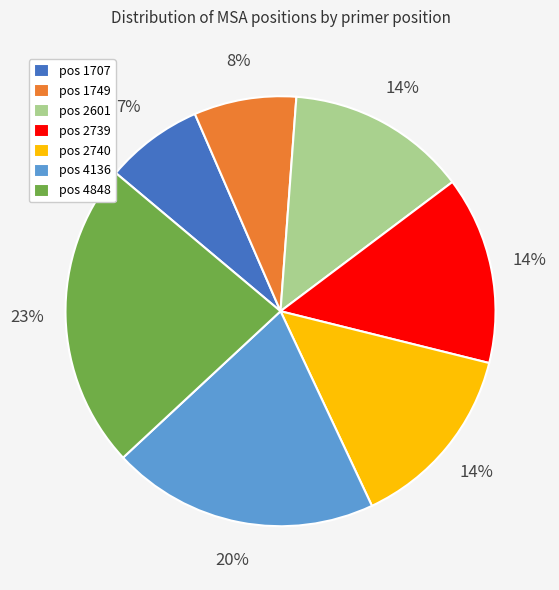

How many segments does this pie chart have?

7